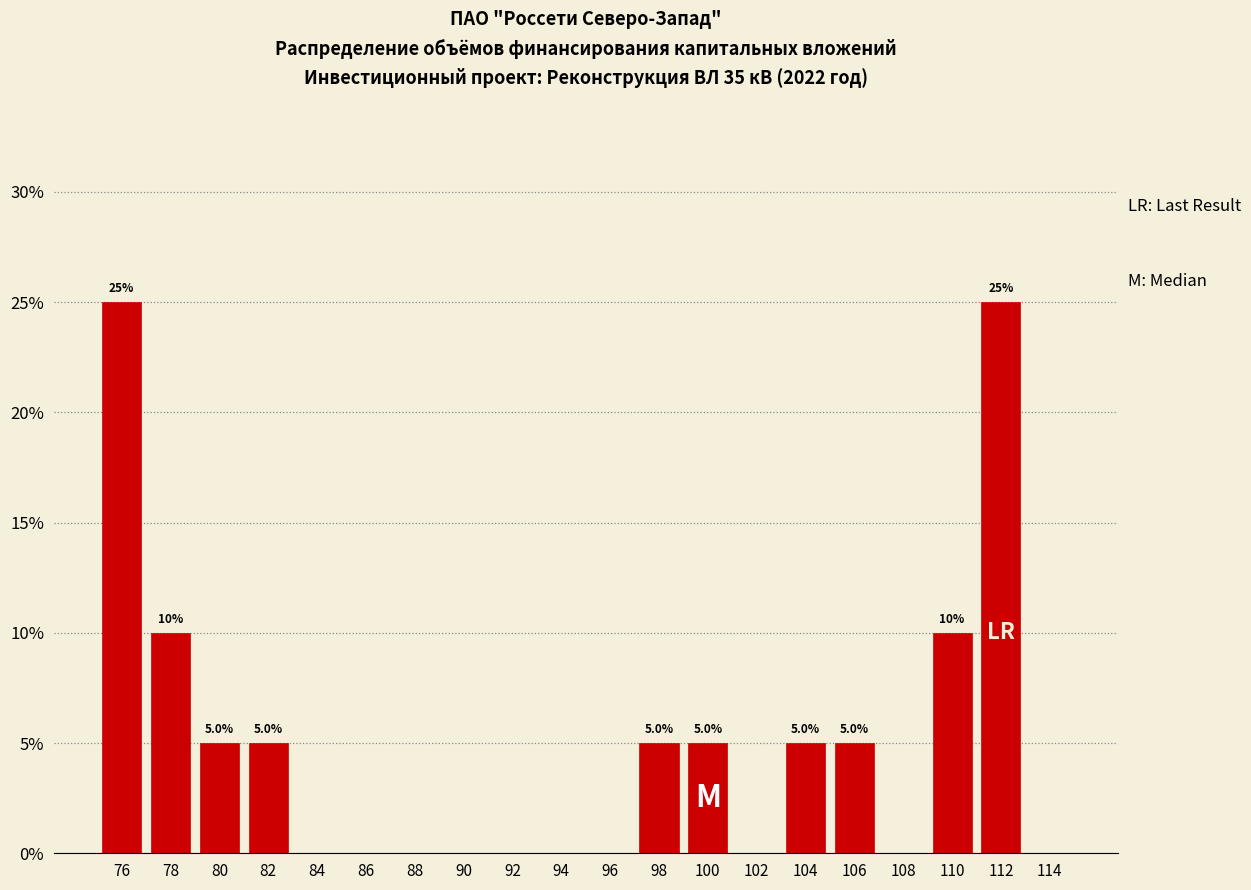

Reading left to right, extract all data points from this chart.

76=25	78=10	80=5	82=5	84=0	86=0	88=0	90=0	92=0	94=0	96=0	98=5	100=5	102=0	104=5	106=5	108=0	110=10	112=25	114=0